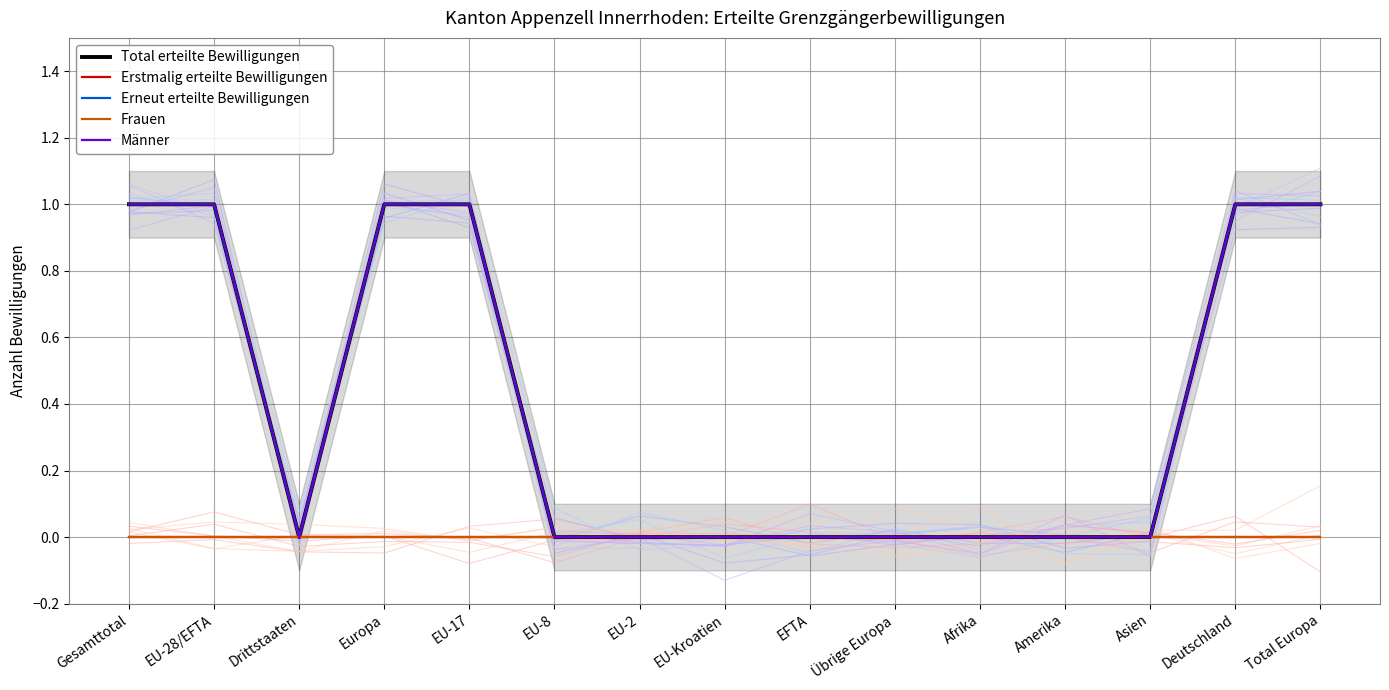

True or false: Frauen and Total erteilte Bewilligungen intersect in this chart.

False